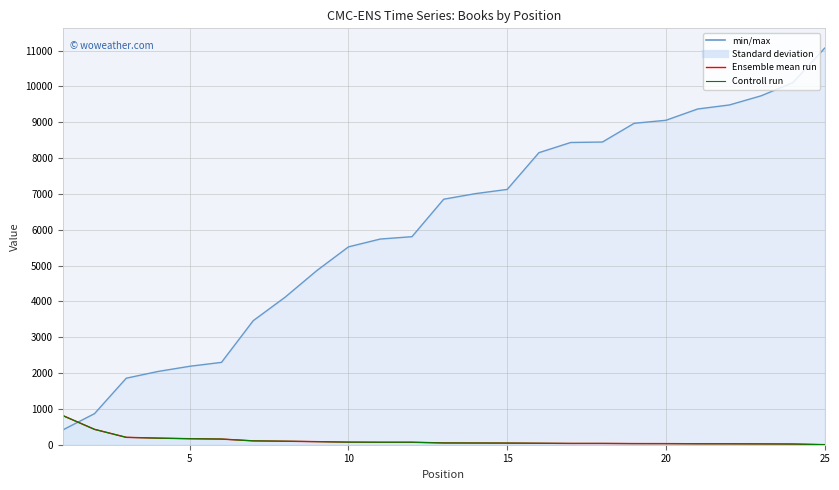

How many values in the Ensemble mean run series are below 50?

12